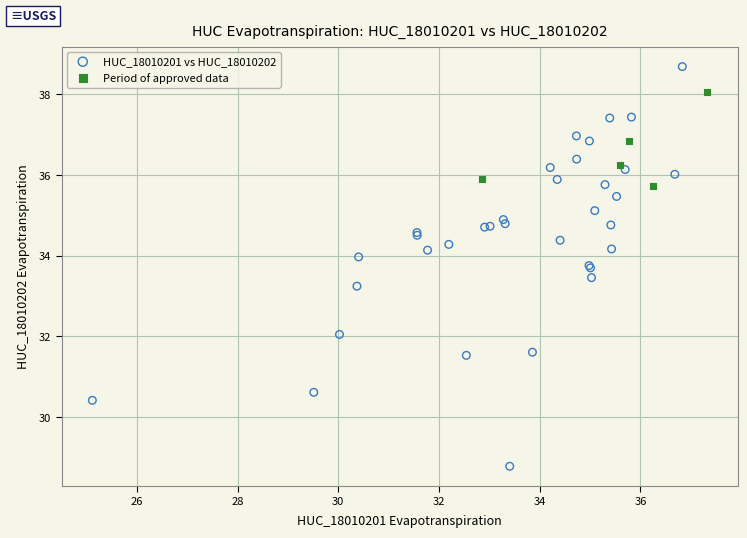

Which series contains the lowest Y value?

HUC_18010201 vs HUC_18010202